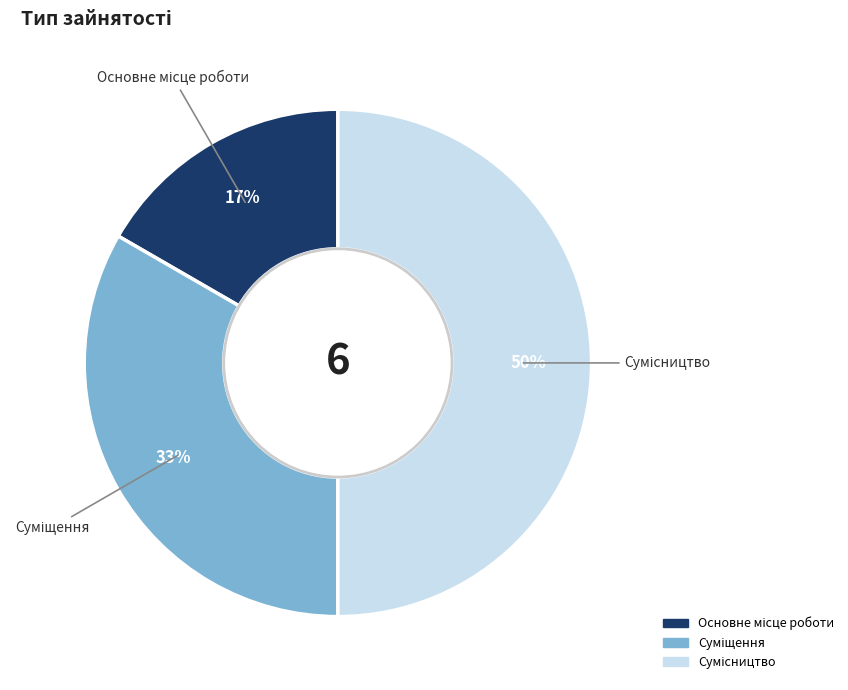

To the nearest percent, what is the average slice percentage?

33%